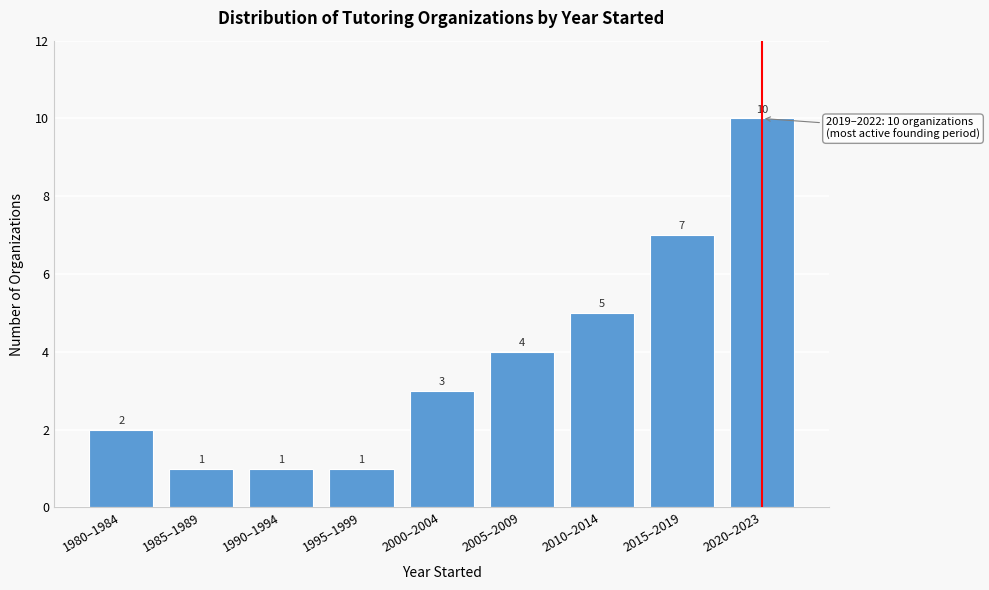

Reading left to right, transcribe all the data shown in this chart.

2	1	1	1	3	4	5	7	10